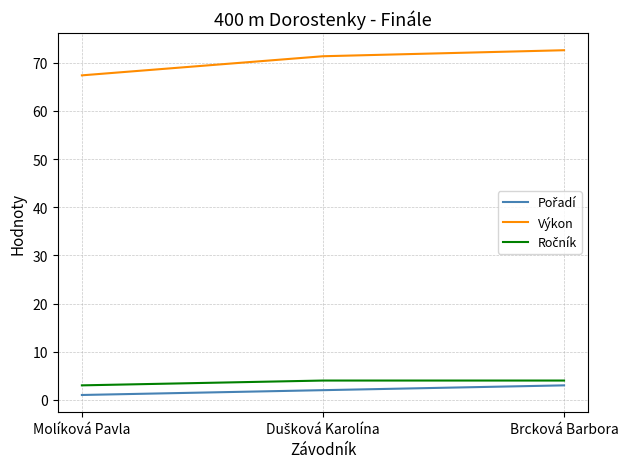

True or false: Výkon has a value of 31.3 at Molíková Pavla.

False